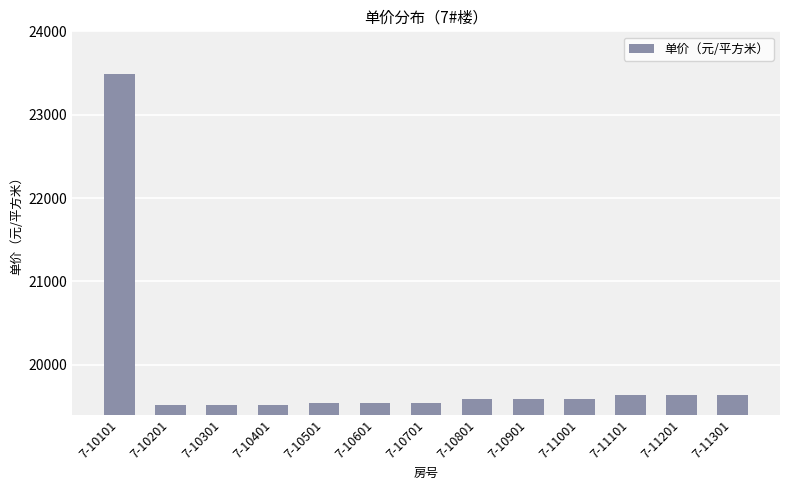

What is the greatest value displayed?

23489